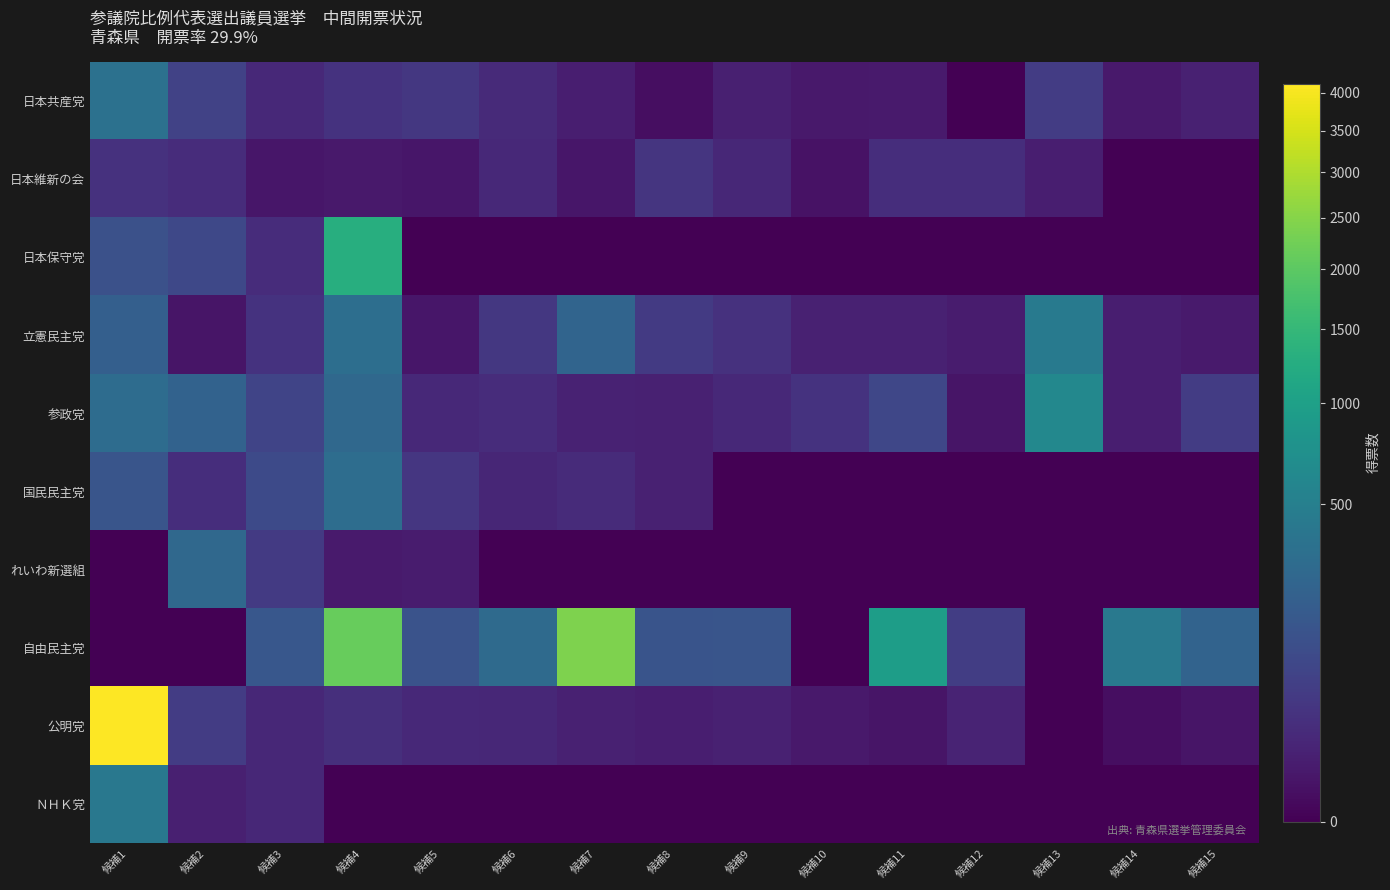

Reading right to left, extract all data points from this chart.

日本共産党: 候補15=11.0	候補14=5.0	候補13=55.5	候補12=0.0	候補11=6.0	候補10=5.0	候補9=9.0	候補8=1.0	候補7=8.5	候補6=19.5	候補5=44.0	候補4=35.0	候補3=19.0	候補2=71.0	候補1=355.0
日本維新の会: 候補15=0.0	候補14=0.0	候補13=8.0	候補12=26.0	候補11=25.0	候補10=2.0	候補9=16.5	候補8=38.0	候補7=4.0	候補6=18.0	候補5=4.0	候補4=5.0	候補3=4.0	候補2=23.0	候補1=31.0
日本保守党: 候補15=0.0	候補14=0.0	候補13=0.0	候補12=0.0	候補11=0.0	候補10=0.0	候補9=0.0	候補8=0.0	候補7=0.0	候補6=0.0	候補5=0.0	候補4=1283.0	候補3=24.0	候補2=91.8	候補1=127.0
立憲民主党: 候補15=6.0	候補14=8.0	候補13=454.0	候補12=7.0	候補11=11.0	候補10=10.0	候補9=31.0	候補8=49.0	候補7=245.3	候補6=43.0	候補5=4.0	候補4=322.0	候補3=35.0	候補2=3.0	候補1=208.0
参政党: 候補15=54.0	候補14=8.0	候補13=611.0	候補12=3.0	候補11=87.0	候補10=33.8	候補9=19.2	候補8=10.0	候補7=12.0	候補6=24.0	候補5=18.0	候補4=277.0	候補3=77.0	候補2=227.0	候補1=310.2
国民民主党: 候補15=0.0	候補14=0.0	候補13=0.0	候補12=0.0	候補11=0.0	候補10=0.0	候補9=0.0	候補8=10.0	候補7=22.0	候補6=16.0	候補5=42.0	候補4=314.5	候補3=99.0	候補2=26.0	候補1=145.8
れいわ新選組: 候補15=0.0	候補14=0.0	候補13=0.0	候補12=0.0	候補11=0.0	候補10=0.0	候補9=0.0	候補8=0.0	候補7=0.0	候補6=0.0	候補5=7.0	候補4=6.0	候補3=48.0	候補2=276.3	候補1=0.0
自由民主党: 候補15=233.0	候補14=425.0	候補13=0.0	候補12=57.0	候補11=956.0	候補10=0.0	候補9=147.7	候補8=143.0	候補7=2406.0	候補6=293.7	候補5=138.0	候補4=2144.0	候補3=160.0	候補2=0.0	候補1=0.0
公明党: 候補15=3.0	候補14=1.0	候補13=0.0	候補12=13.5	候補11=3.0	候補10=5.0	候補9=10.0	候補8=8.0	候補7=10.0	候補6=17.0	候補5=18.0	候補4=28.3	候補3=17.1	候補2=56.3	候補1=4129.1
ＮＨＫ党: 候補15=0.0	候補14=0.0	候補13=0.0	候補12=0.0	候補11=0.0	候補10=0.0	候補9=0.0	候補8=0.0	候補7=0.0	候補6=0.0	候補5=0.0	候補4=0.0	候補3=17.0	候補2=9.0	候補1=422.9